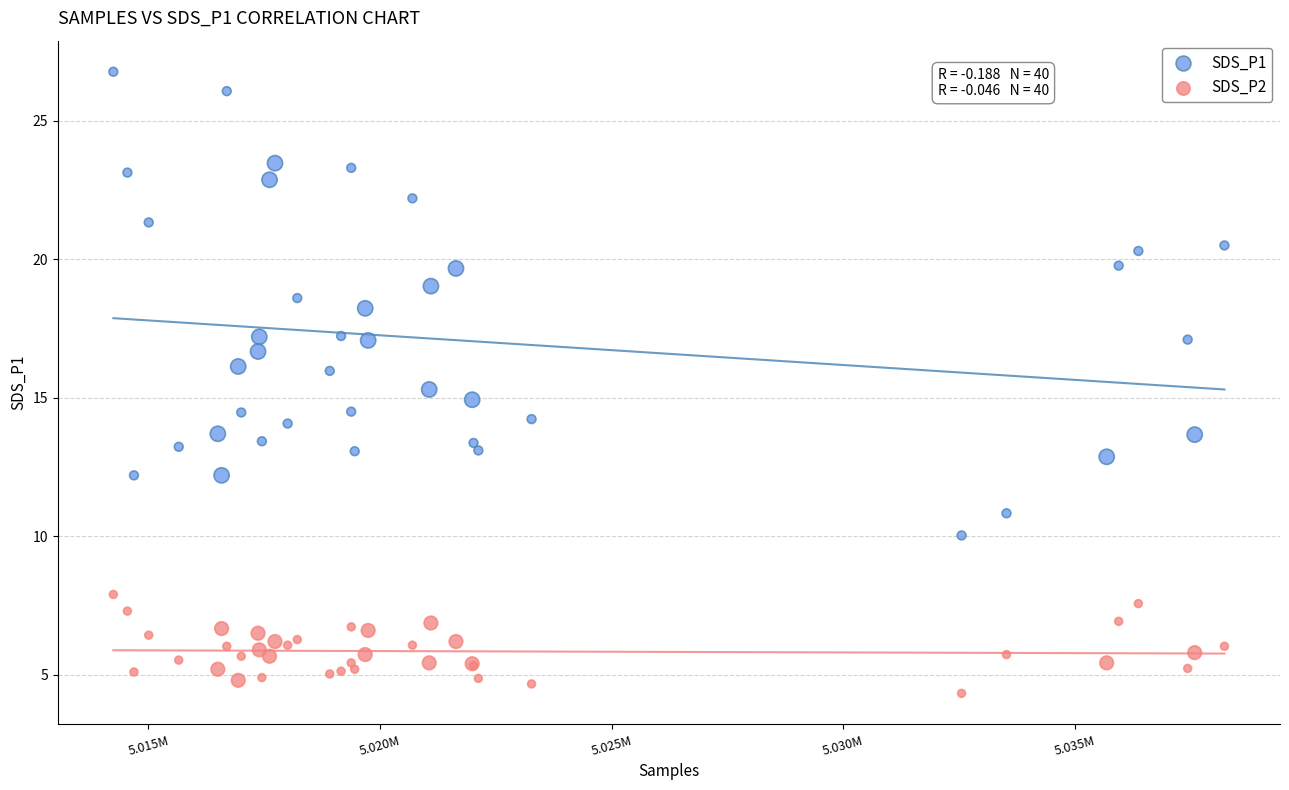

Which series reaches the maximum Y coordinate?

SDS_P1